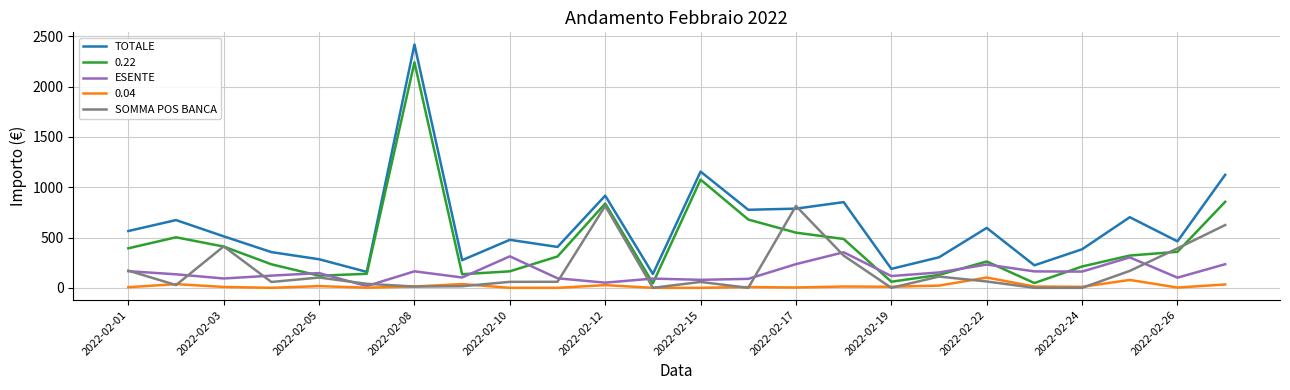

True or false: TOTALE and 0.04 cross at least once.

False